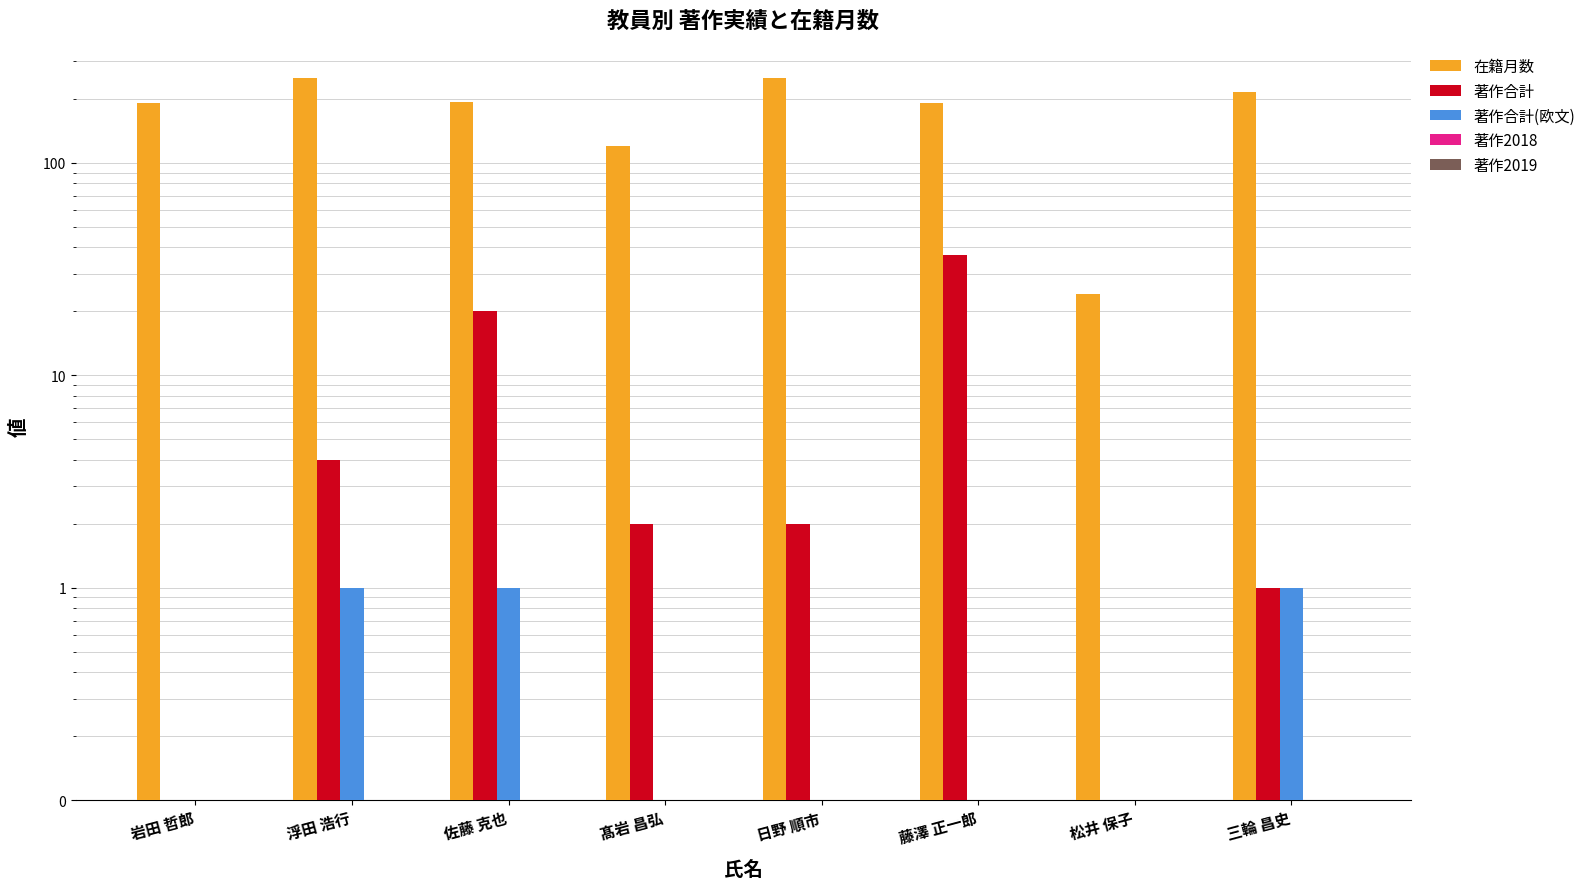

Which series has the largest total across all categories?

在籍月数